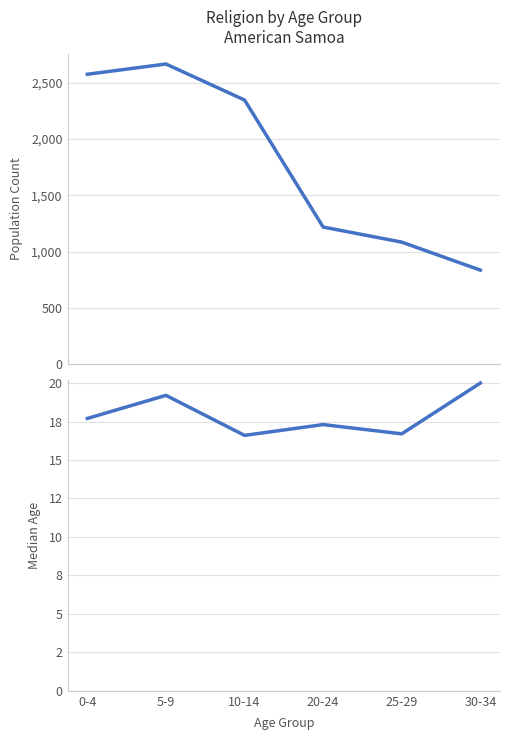

Rank the categories by Congregational value from highest to lowest.

5-9, 0-4, 10-14, 20-24, 25-29, 30-34